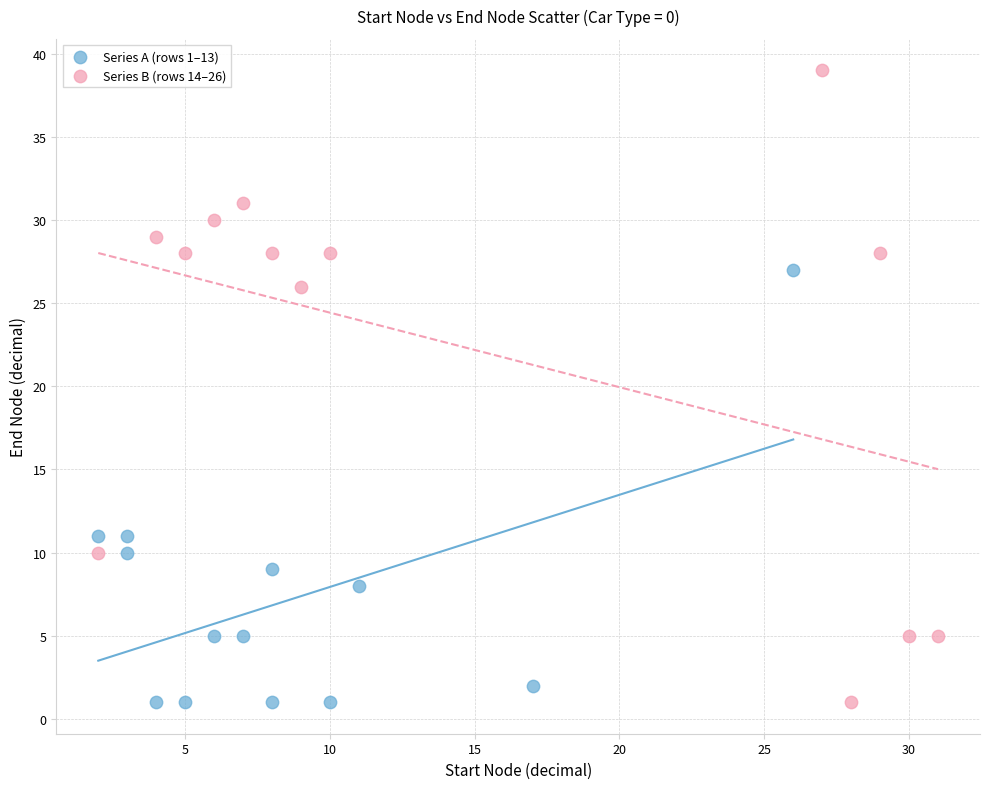

Which series reaches the maximum Y coordinate?

Series B (rows 14–26)